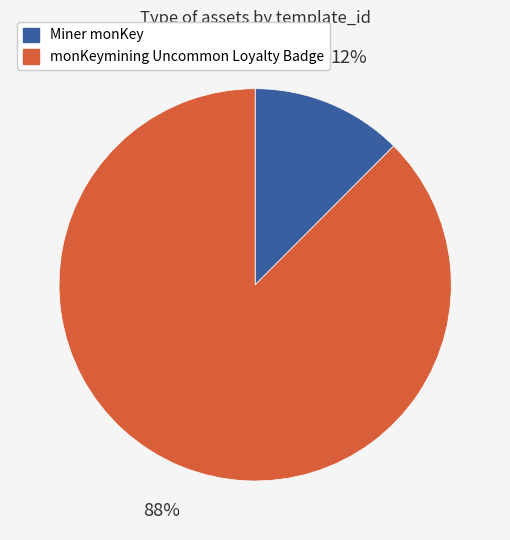

What is the majority slice?

monKeymining Uncommon Loyalty Badge